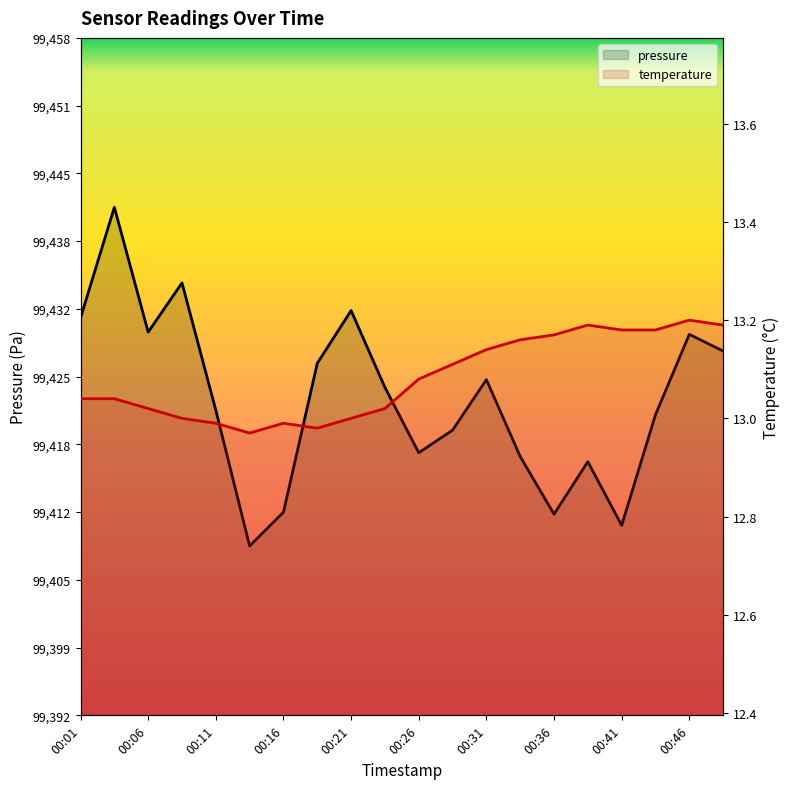

Reading left to right, extract all data points from this chart.

pressure: 99431.1	99441.9	99429.8	99434.5	99422.2	99409.0	99412.2	99426.7	99431.8	99424.4	99418.0	99420.2	99425.1	99417.7	99412.1	99417.2	99411.0	99421.7	99429.5	99427.9
temperature: 13.0	13.0	13.0	13.0	13.0	13.0	13.0	13.0	13.0	13.0	13.1	13.1	13.1	13.2	13.2	13.2	13.2	13.2	13.2	13.2